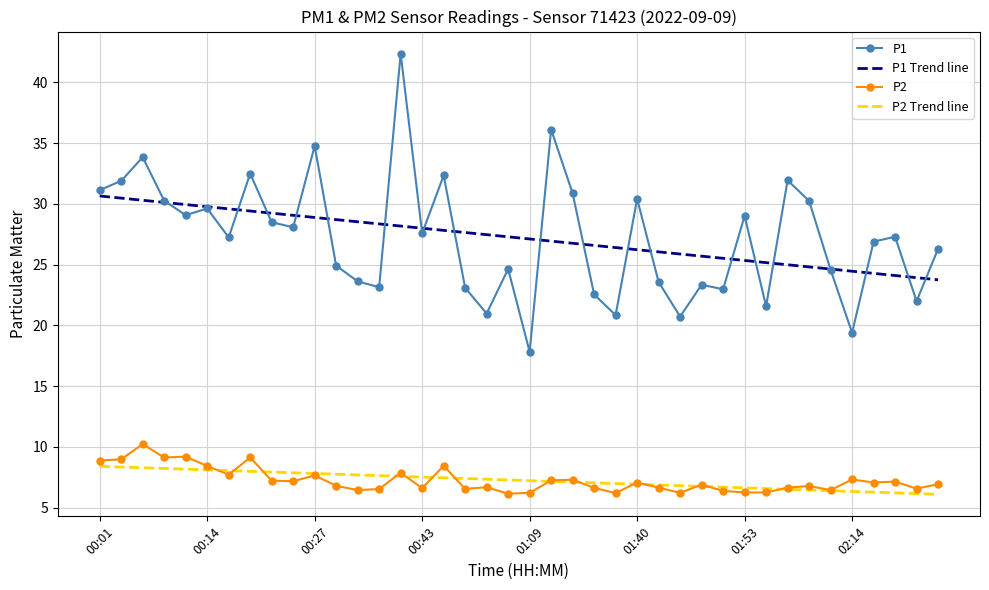

List the series in order of their peak value, lowest first.

P2 Trend line, P2, P1 Trend line, P1